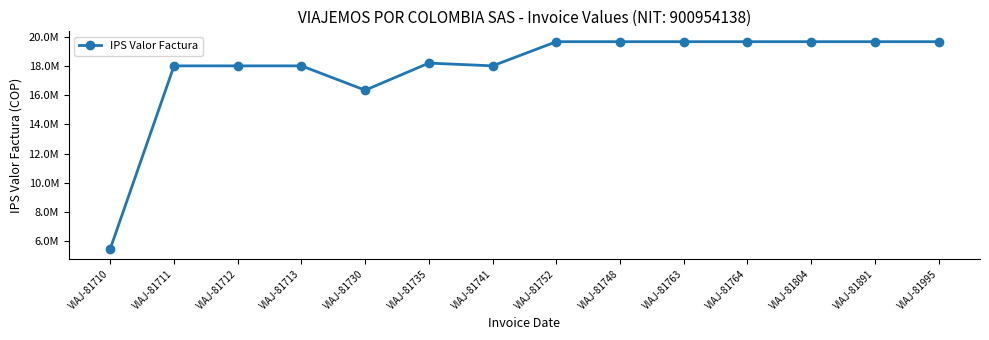

Does the chart have visible grid lines?

No